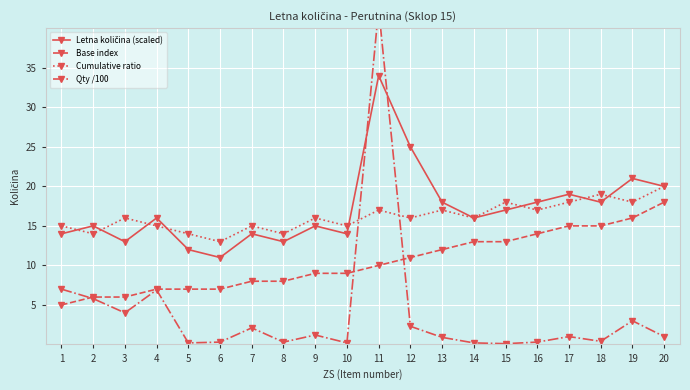

How many values in the Qty /100 series exceed 1?

9